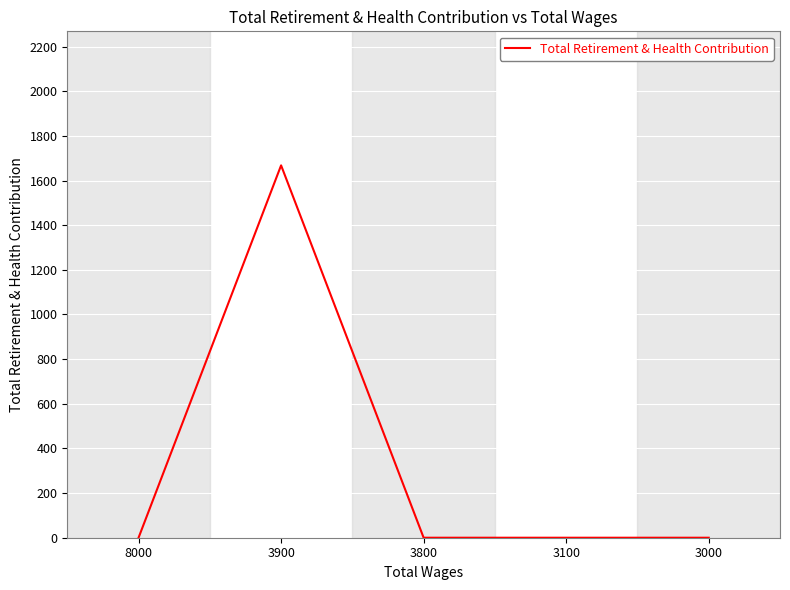

Which label corresponds to the largest value in the chart?

3900